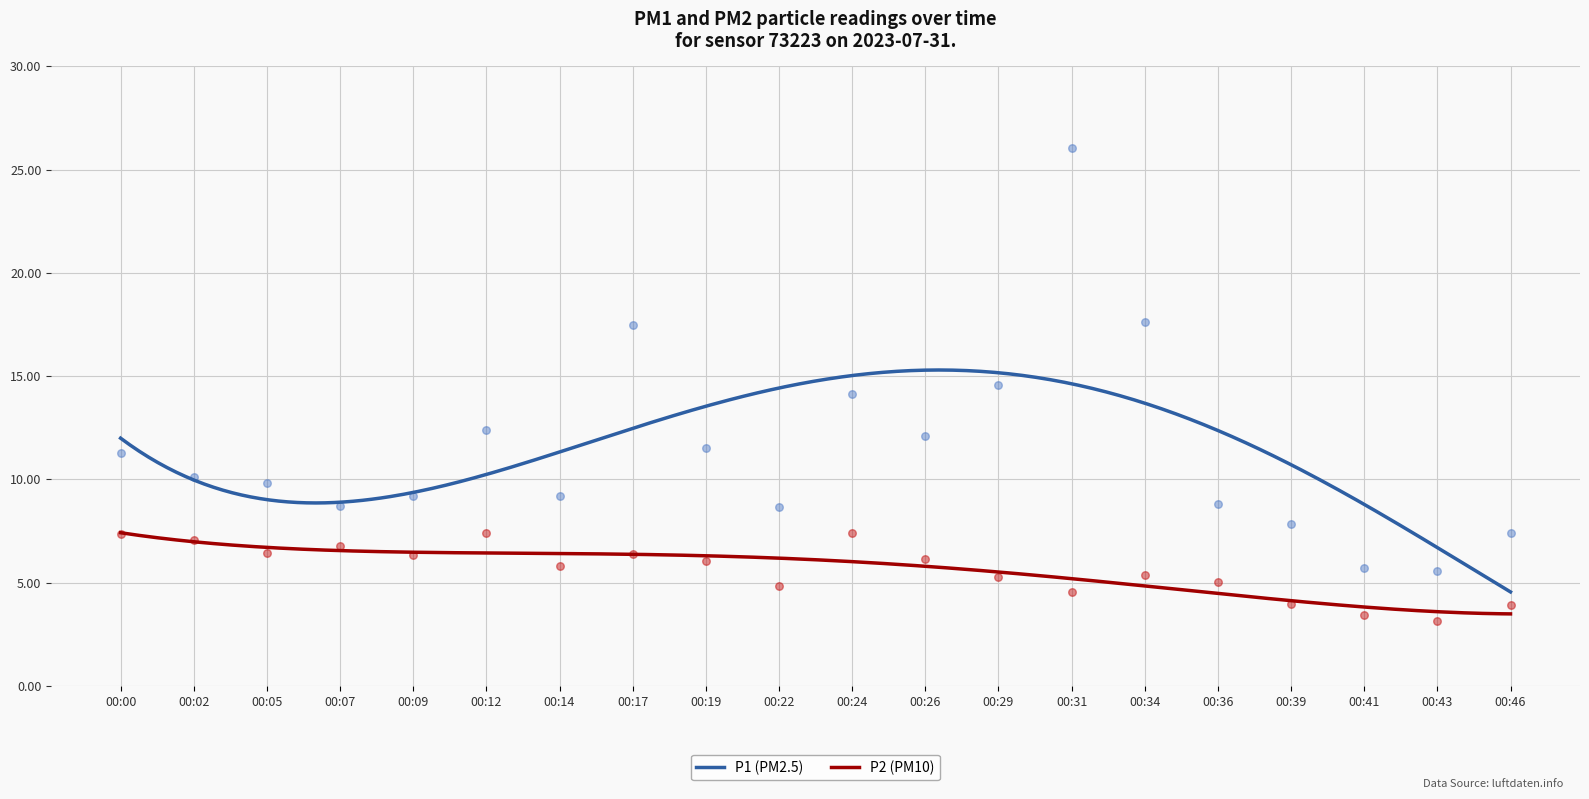

What are all the series names shown in the legend?

P1, P2